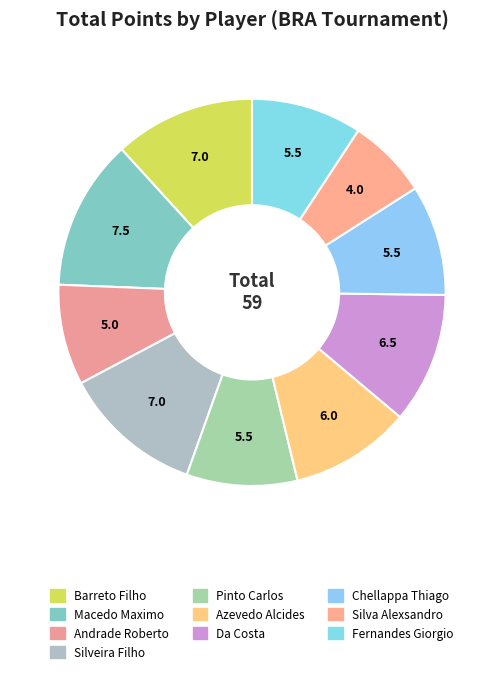

Count the number of slices in the pie.

10